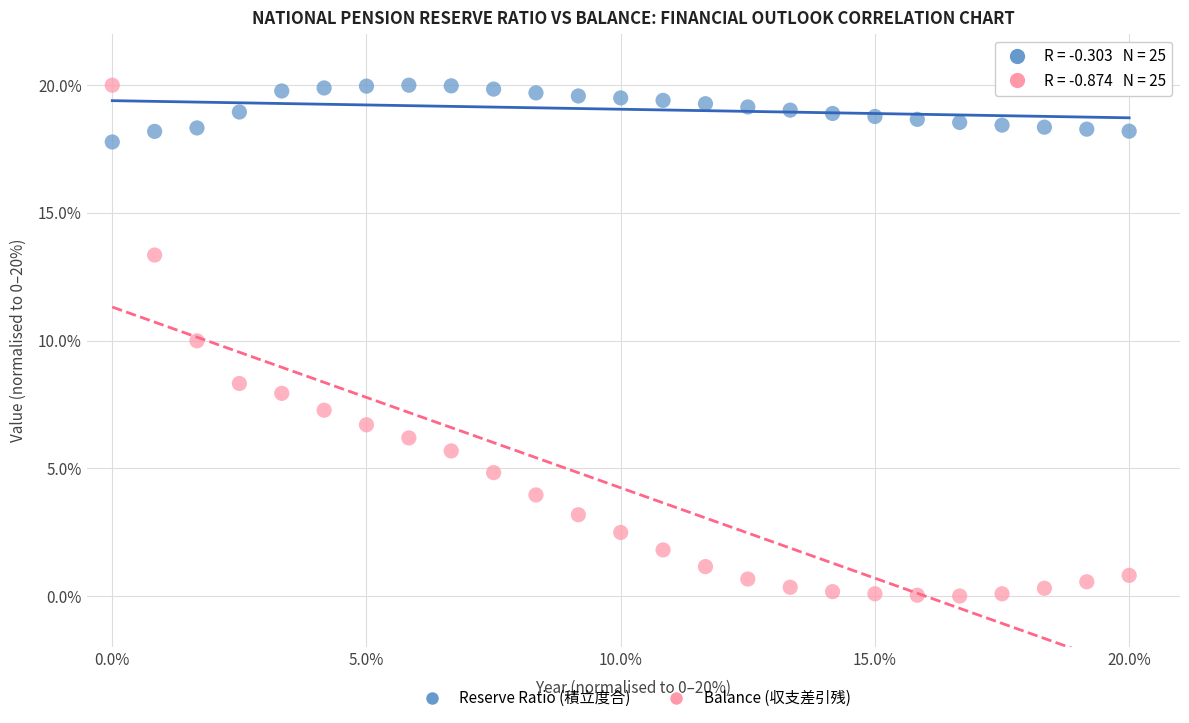

What are all the series names shown in the legend?

Reserve Ratio (積立度合), Balance (収支差引残)